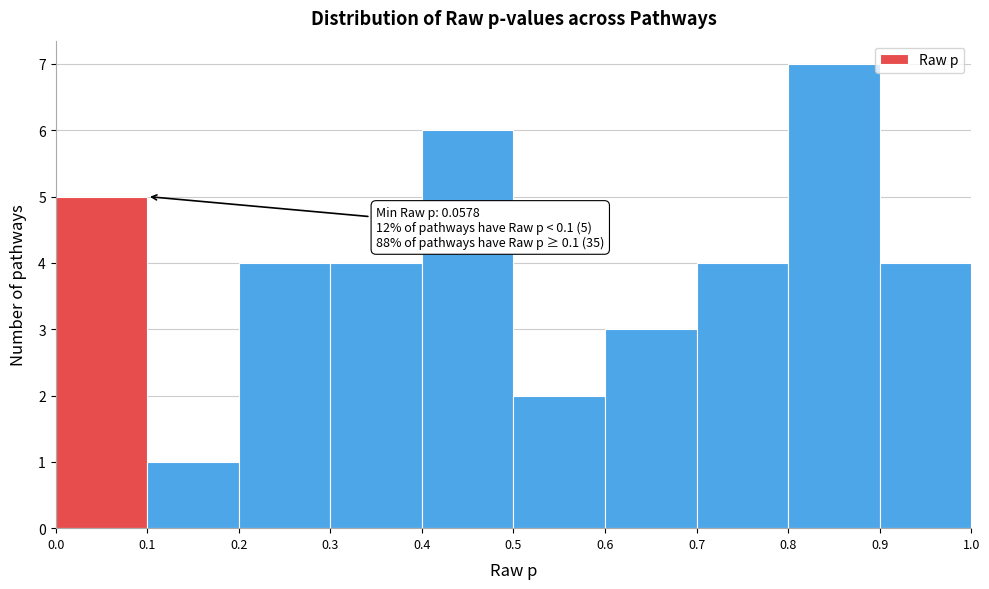

Over which range of the x-axis is the bar tallest?

0.8 to 0.9